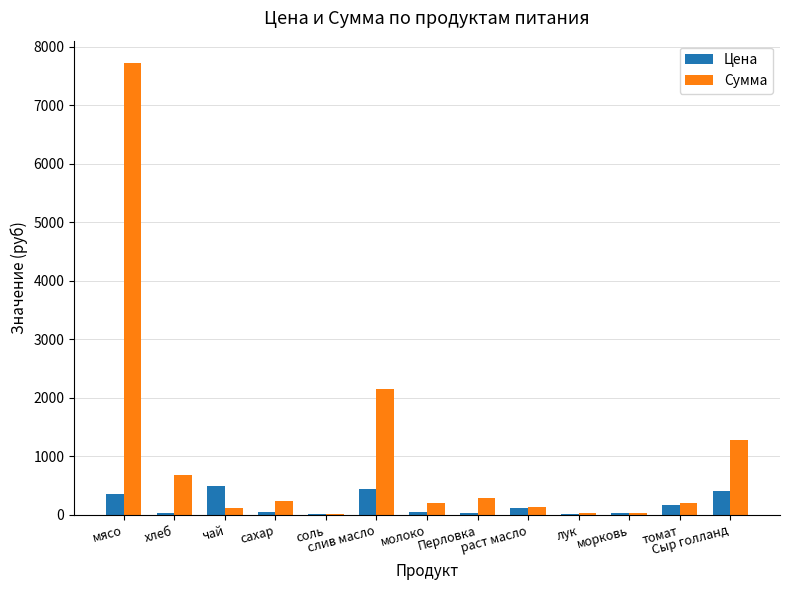

At which category does the chart reach its peak across all series?

мясо